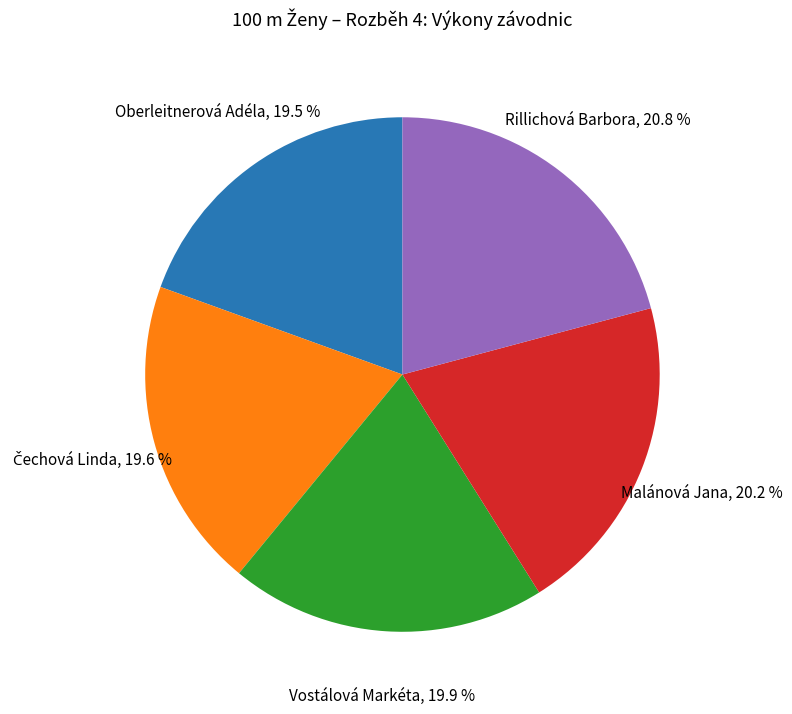

How many slices are in this pie chart?

5